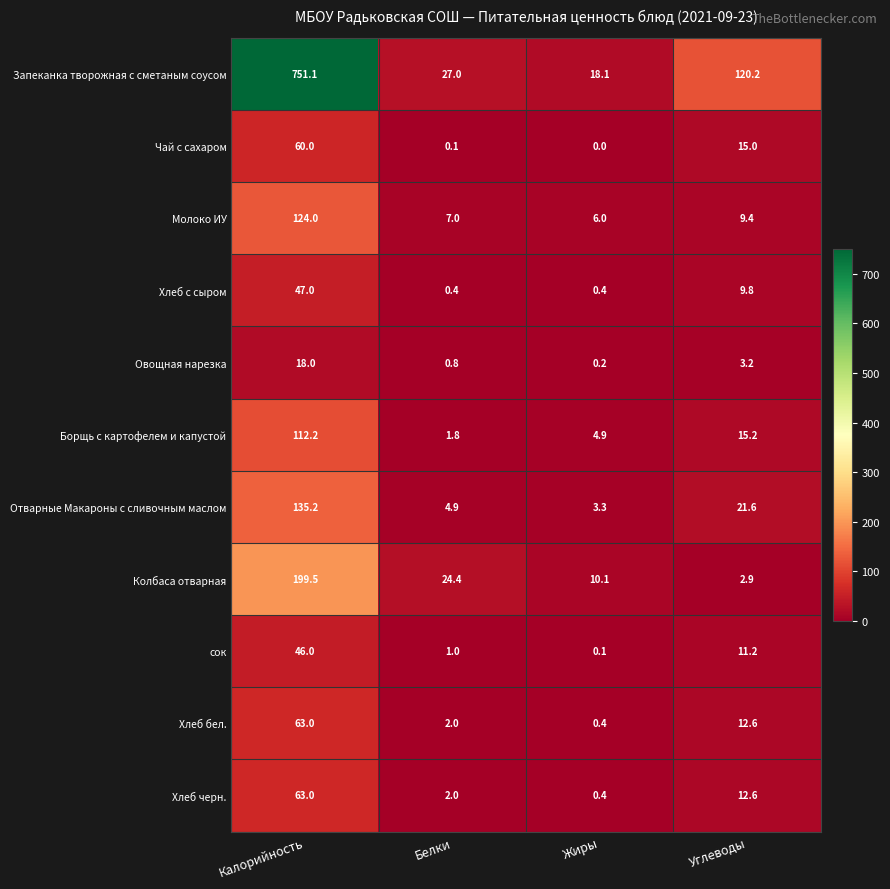

What is the highest value of the Колбаса отварная series?

199.5